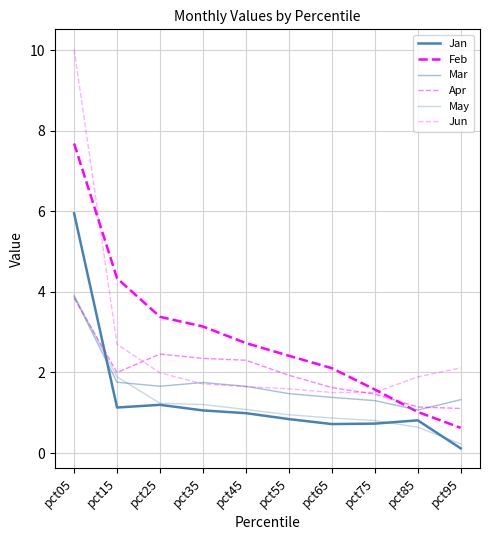

Does the chart display data point markers on the line(s)?

No